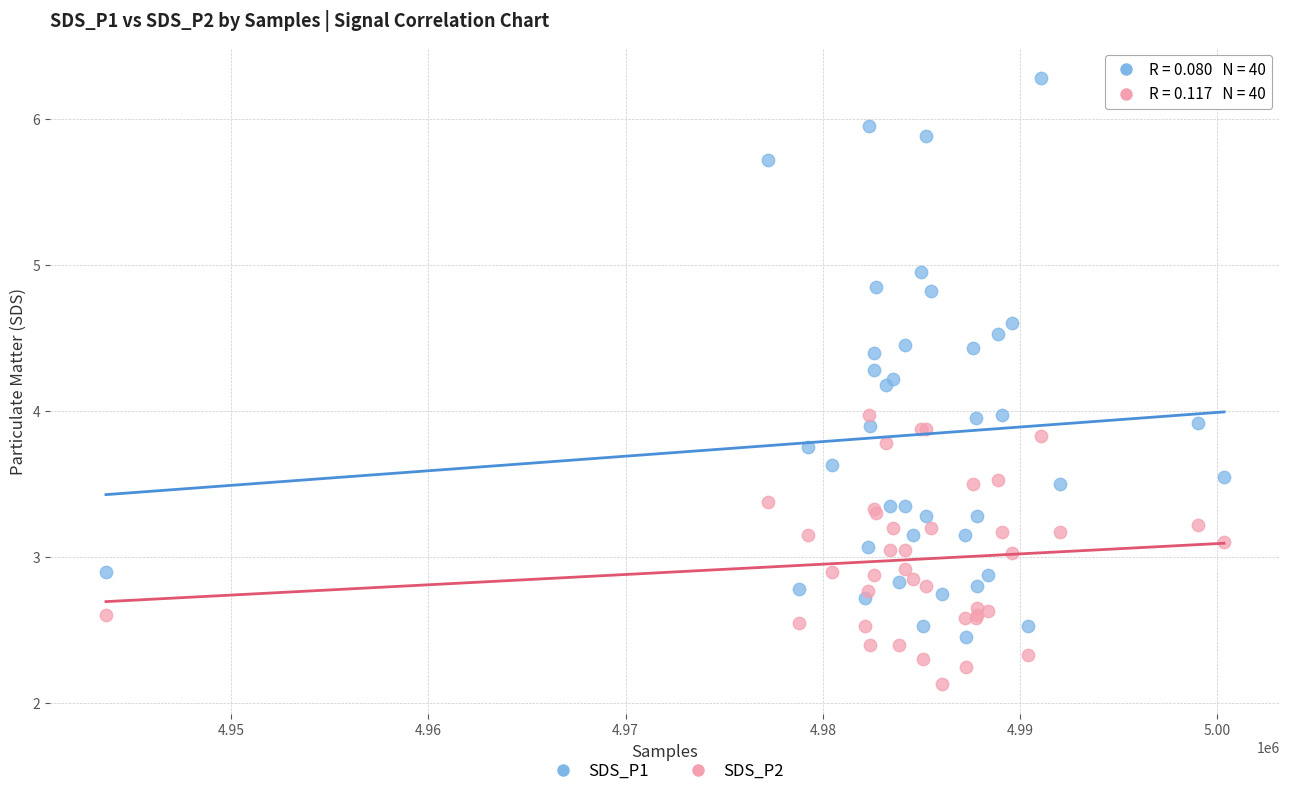

What are all the series names shown in the legend?

SDS_P1, SDS_P2